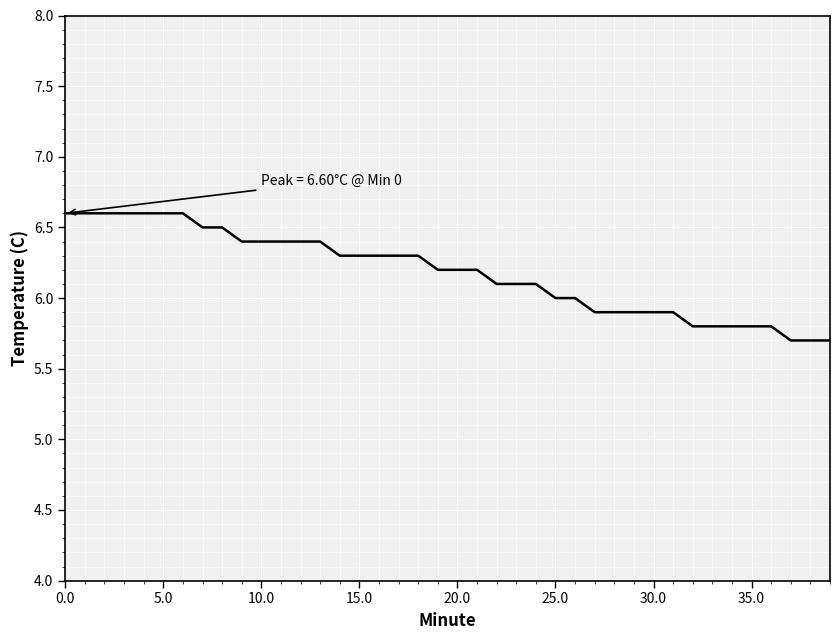

Reading right to left, extract all data points from this chart.

5.7	5.7	5.7	5.8	5.8	5.8	5.8	5.8	5.9	5.9	5.9	5.9	5.9	6.0	6.0	6.1	6.1	6.1	6.2	6.2	6.2	6.3	6.3	6.3	6.3	6.3	6.4	6.4	6.4	6.4	6.4	6.5	6.5	6.6	6.6	6.6	6.6	6.6	6.6	6.6